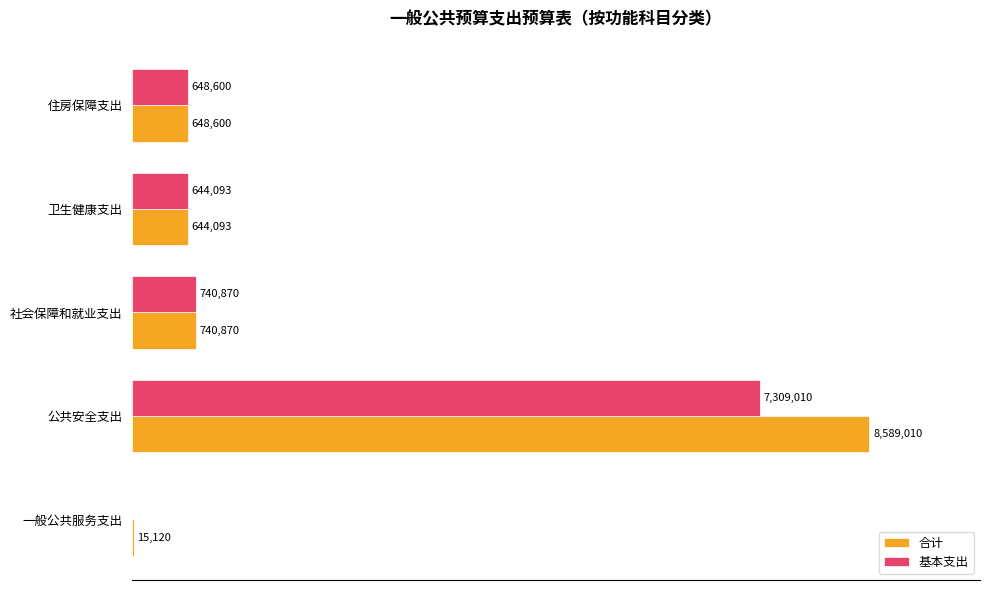

What are all the series names shown in the legend?

合计, 基本支出